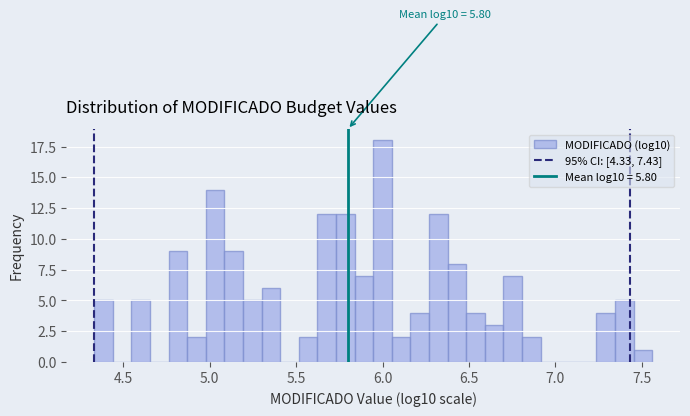

Around what value on the x-axis is the tallest bar? Give the approximate position of its centre, as read against the axis.

6.00